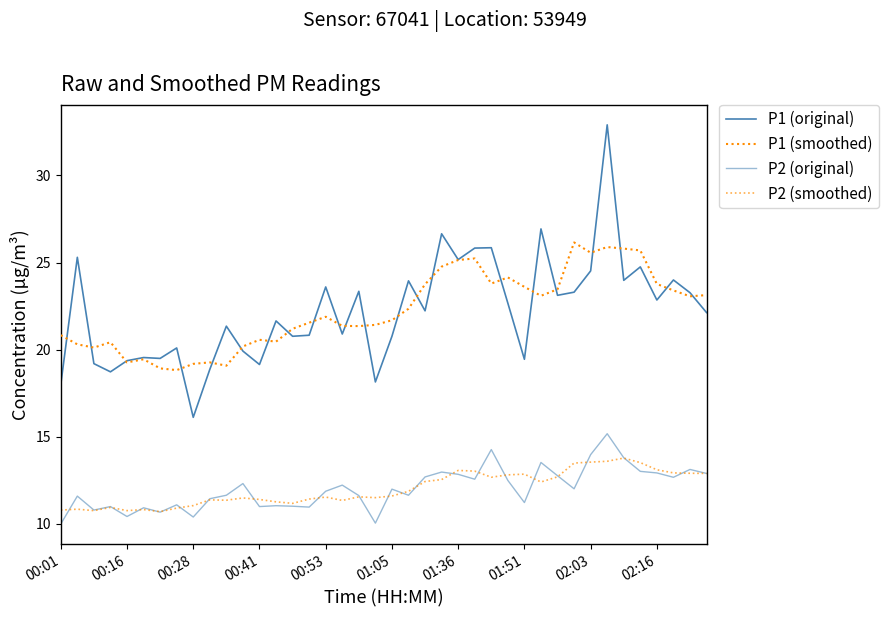

Which series has the largest range (max minus min)?

P1 (original)